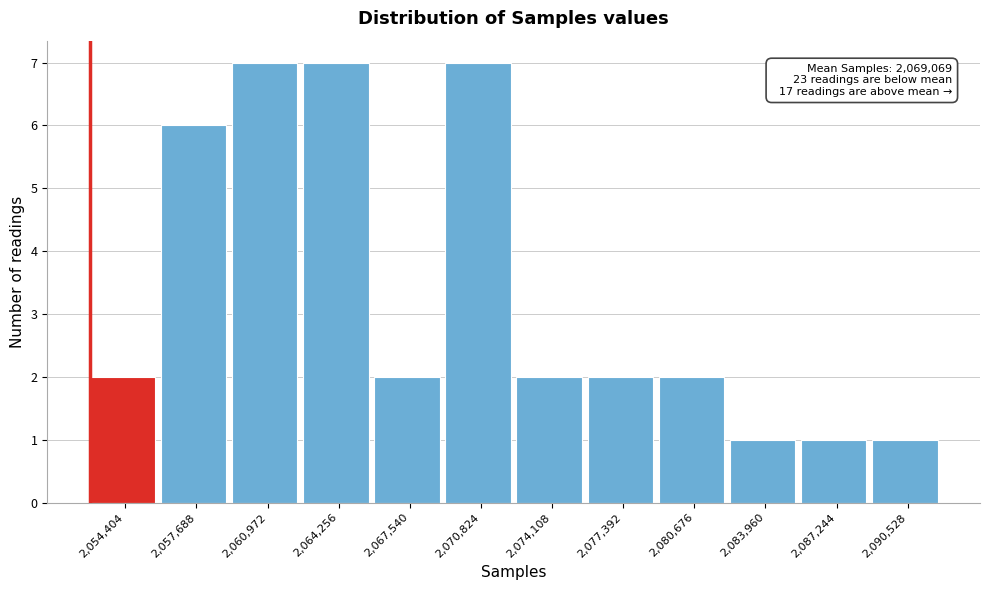

Reading left to right, extract all data points from this chart.

2,054,404=2	2,057,688=6	2,060,972=7	2,064,256=7	2,067,540=2	2,070,824=7	2,074,108=2	2,077,392=2	2,080,676=2	2,083,960=1	2,087,244=1	2,090,528=1